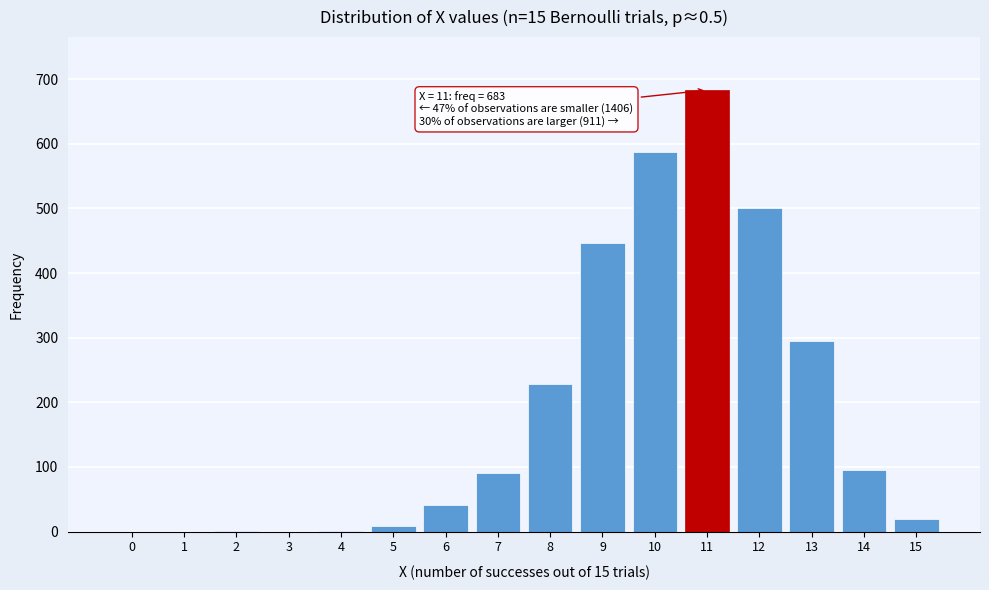

Is it true that the value at 6 is 71?

False